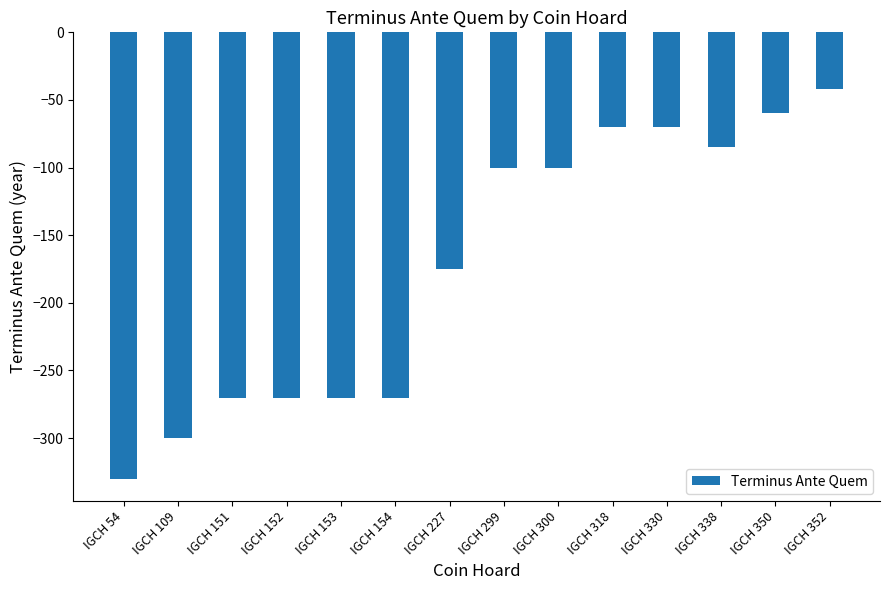

True or false: the data shows -270 at IGCH 154.

True